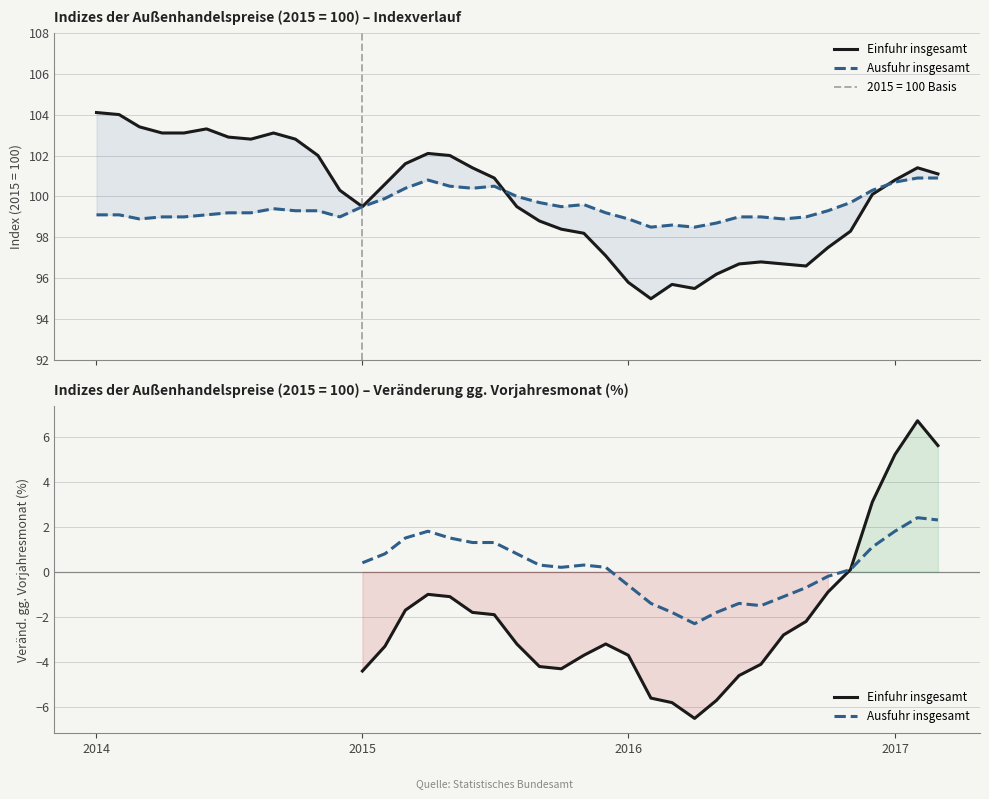

True or false: Einfuhr insgesamt and Ausfuhr insgesamt intersect in this chart.

False